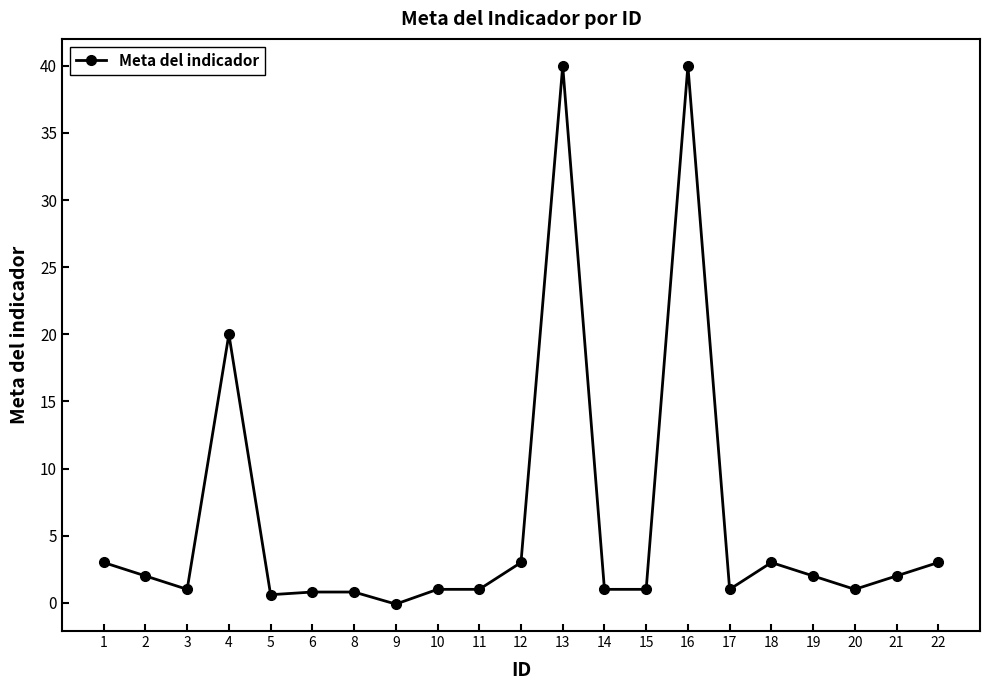

What is the ratio of the value at 22 to the value at 11?

3.0